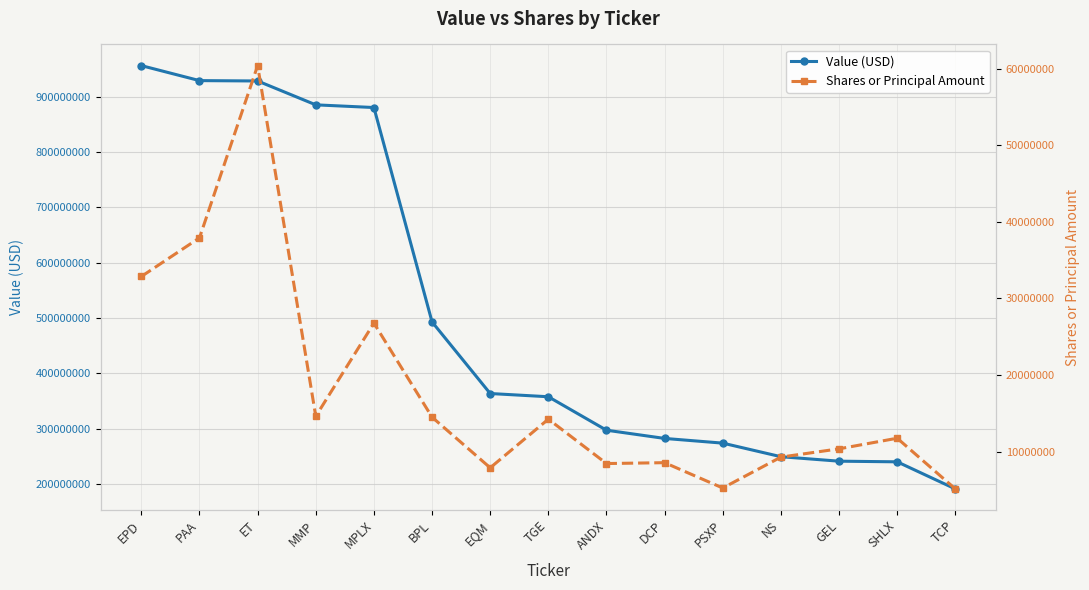

What is the total value across all series at TCP?

196143211